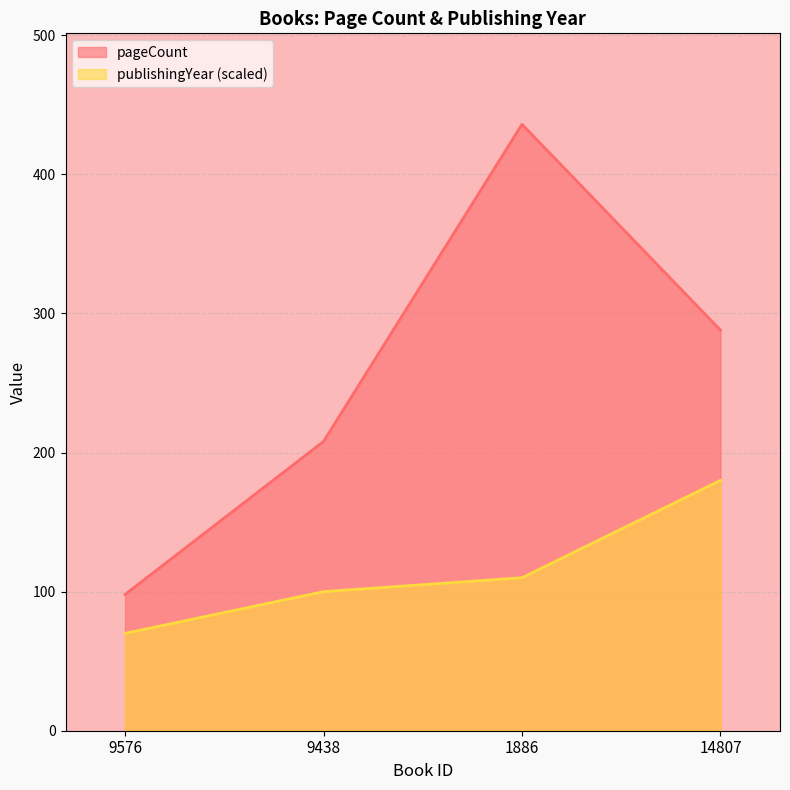

What is the approximate value of pageCount at 9576, to the nearest 10?

100